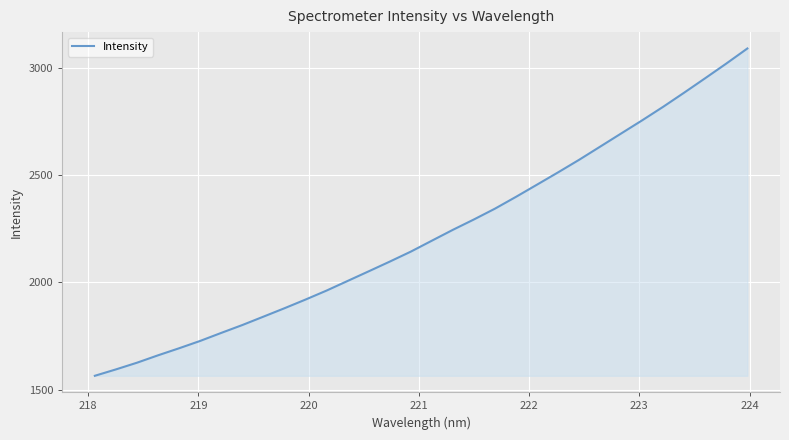

What is the maximum value shown in the chart?

3090.1